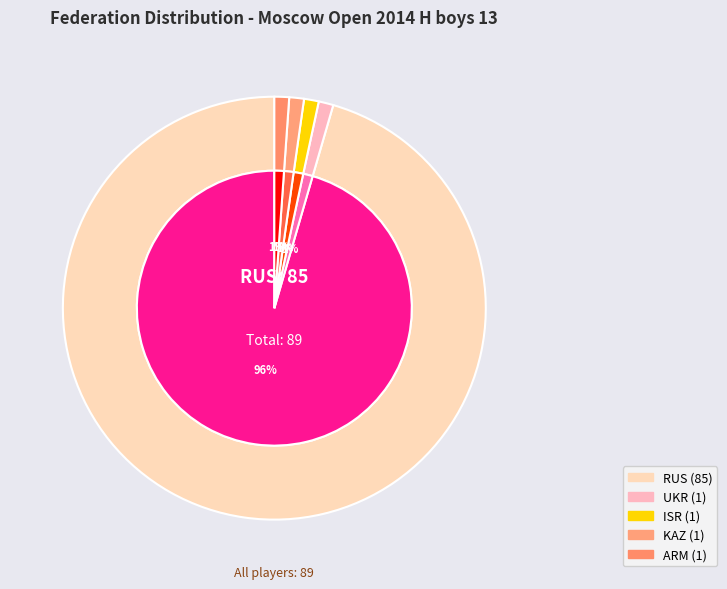

Rank the categories by value from highest to lowest.

RUS, UKR, ISR, KAZ, ARM